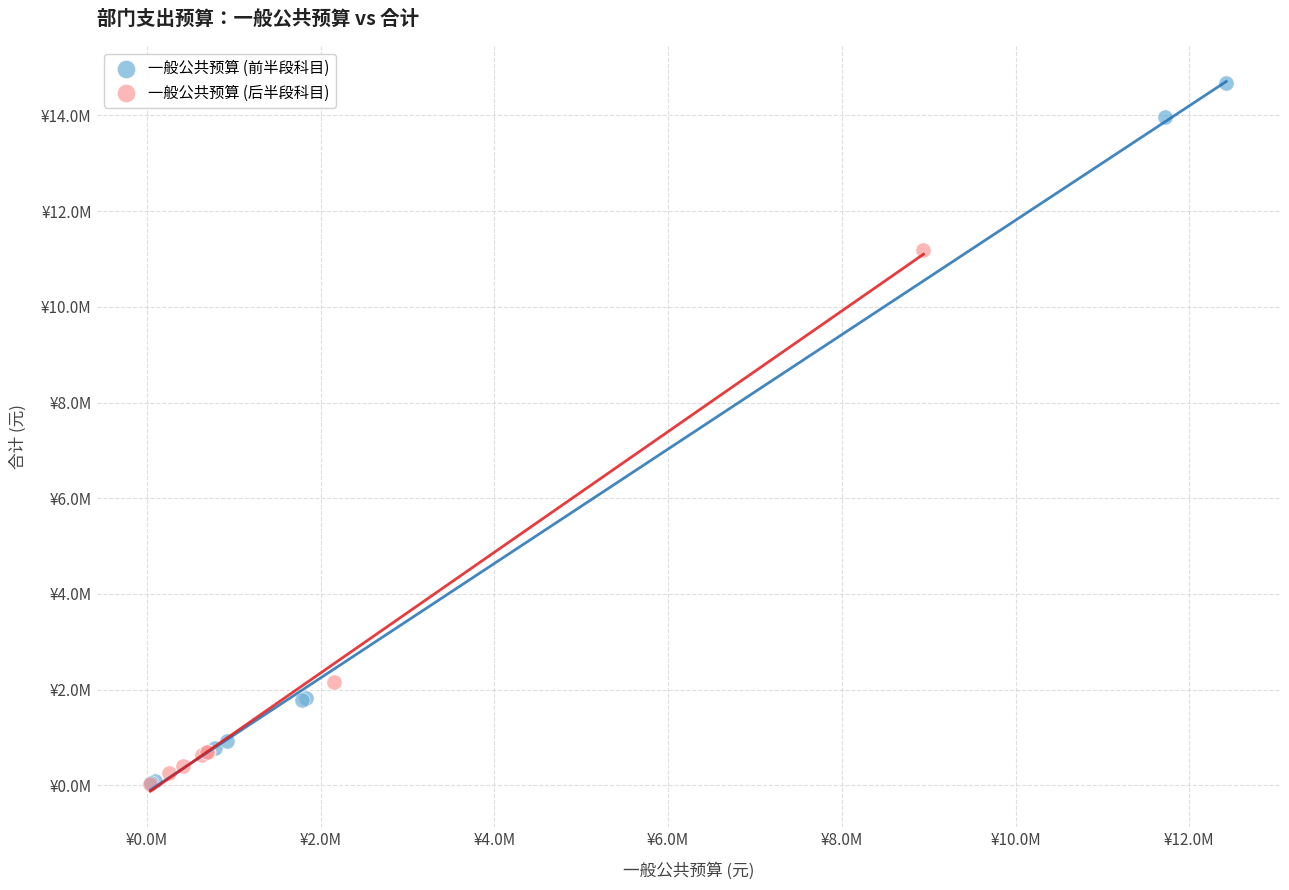

What are all the series names shown in the legend?

一般公共预算 (前半段科目), 一般公共预算 (后半段科目)